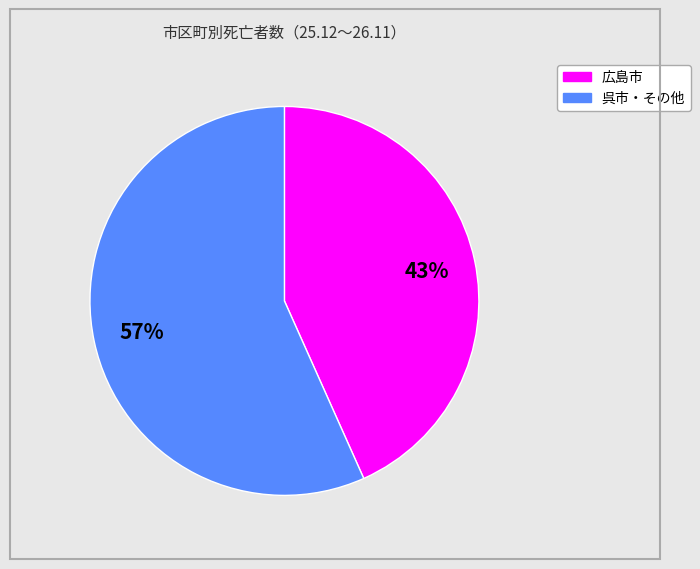

To the nearest percent, what is the average slice percentage?

50%